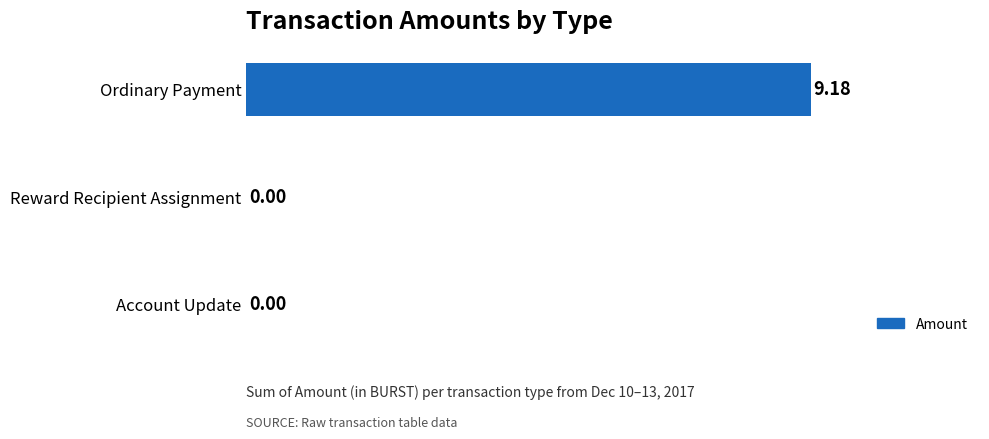

Count the number of values greater than 0.

1